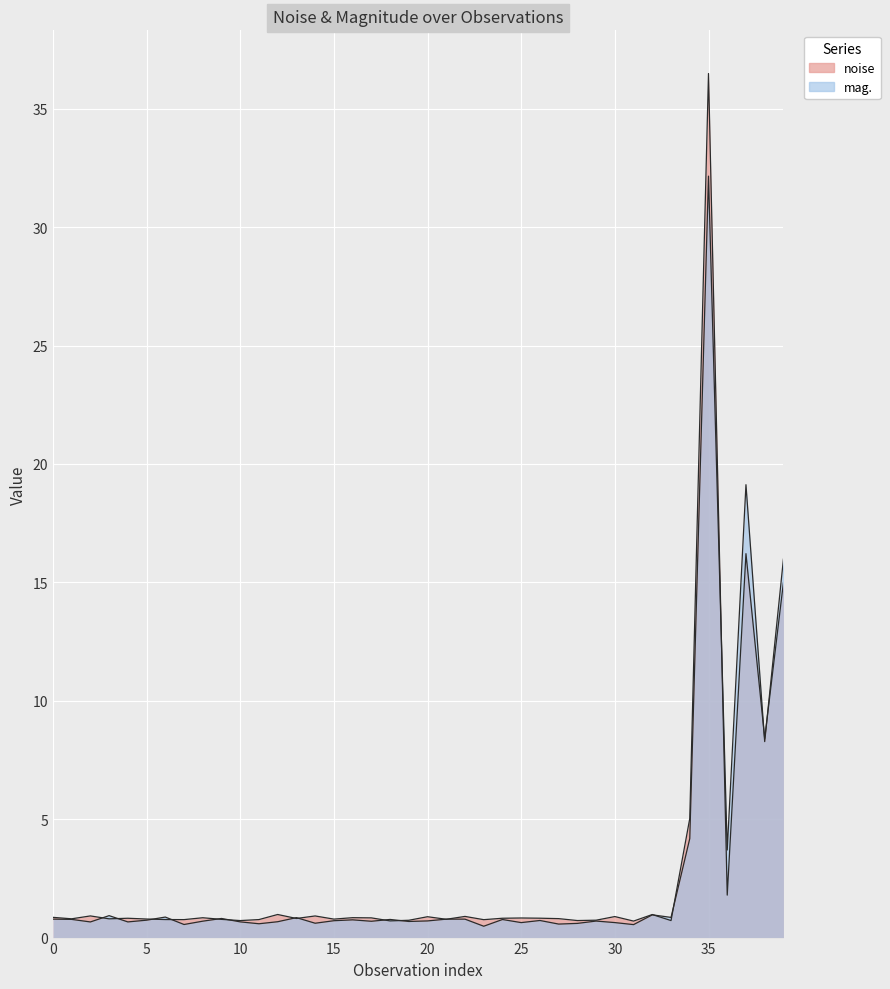

What is the difference between the highest and lowest values at 15?

0.1